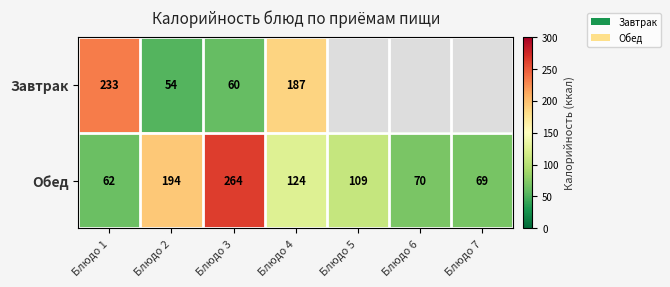

How many data points in Обед are less than 109?

3